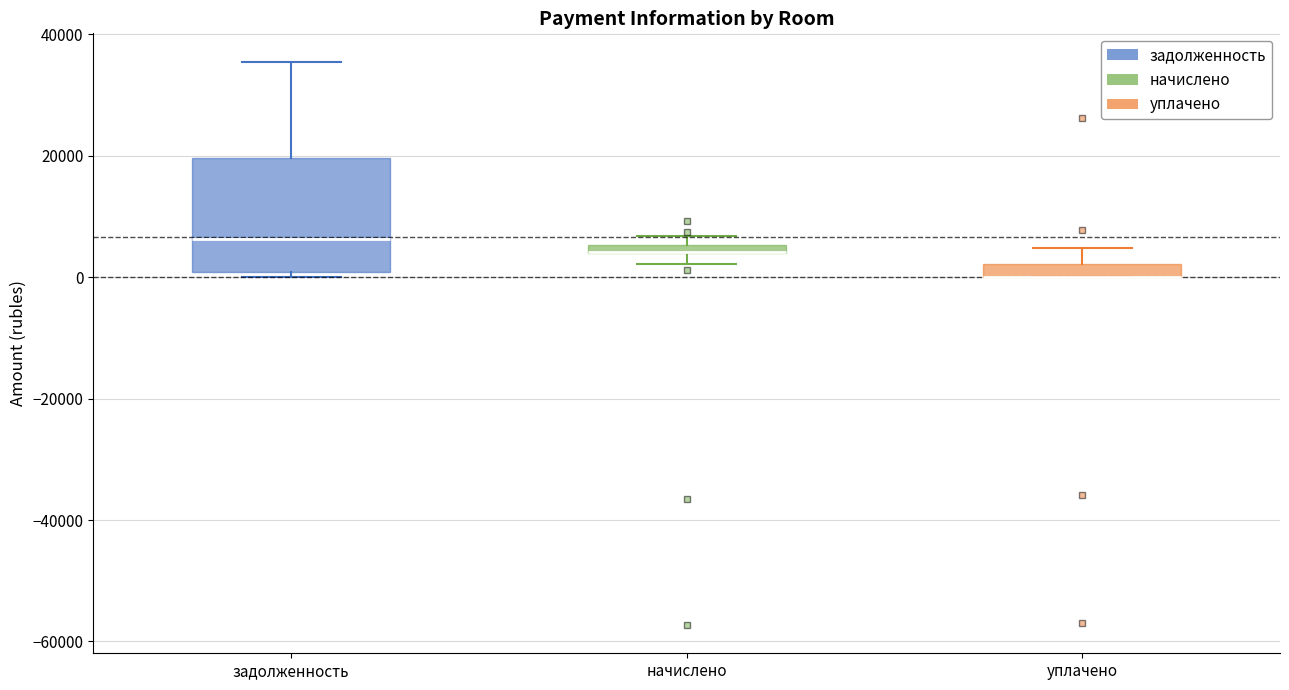

Which box is the tallest, from its lower edge to its upper edge?

задолженность